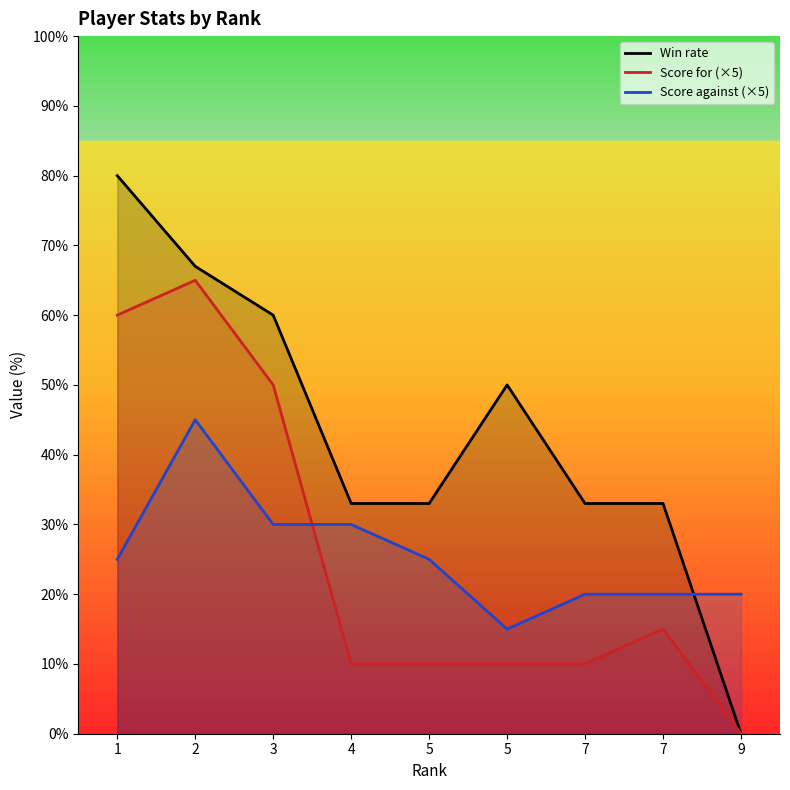

True or false: Win rate and Score for (×5) intersect in this chart.

False